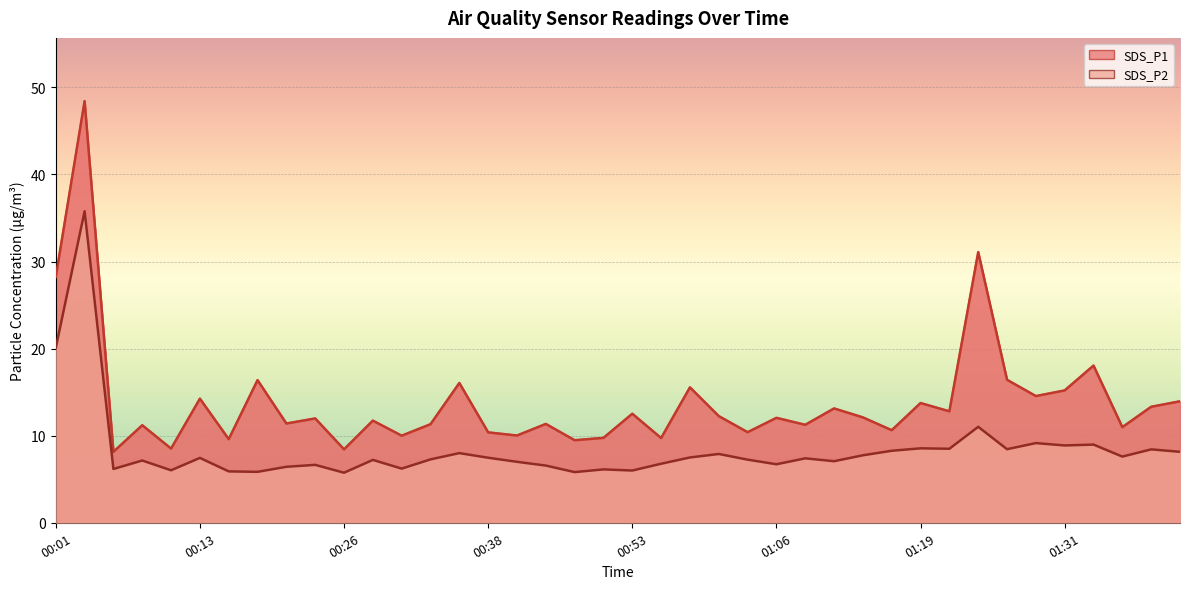

At which category is the sum across all series the highest?

00:03